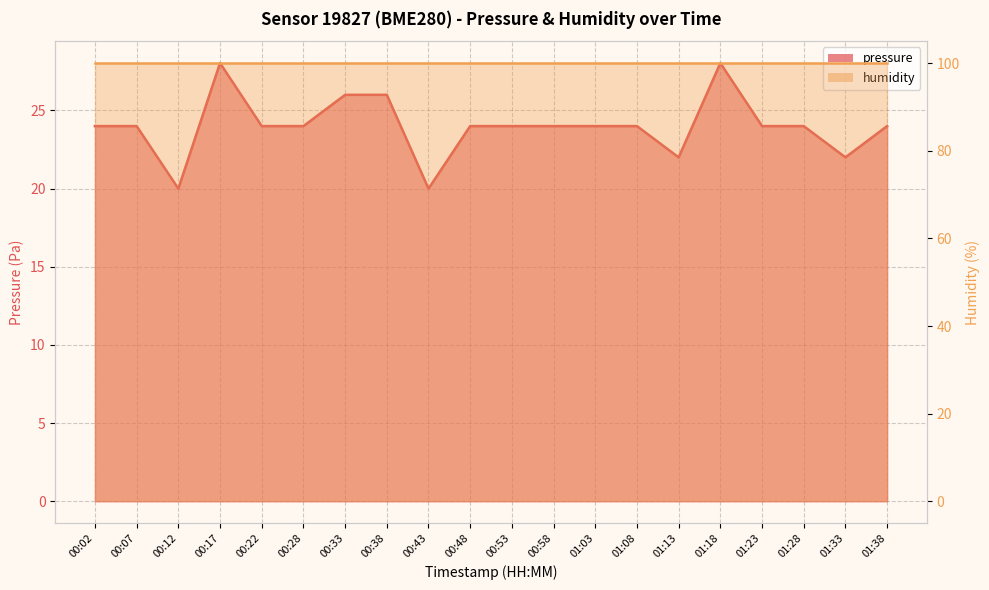

What position from the right is 01:08?

7